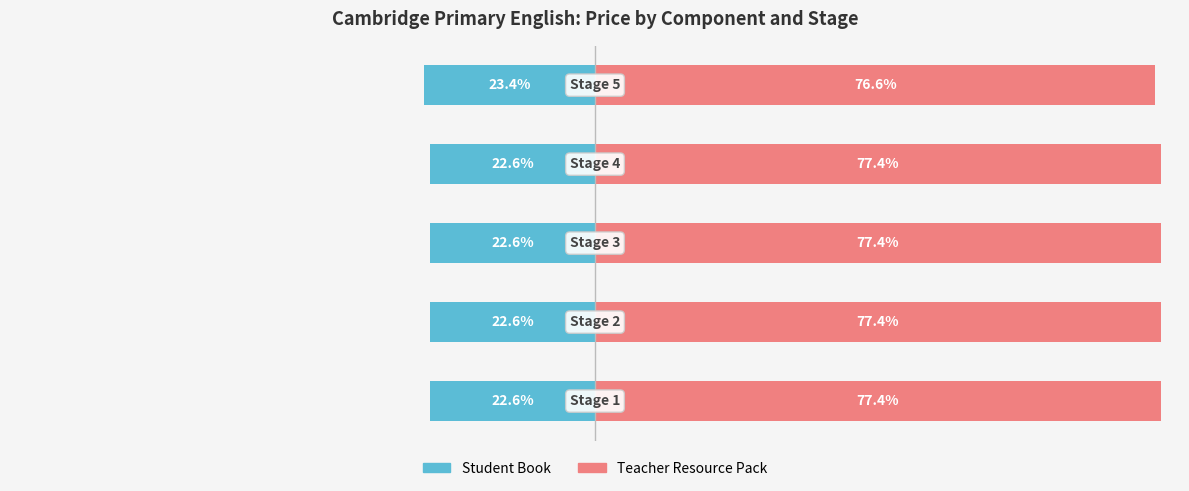

What value does the Teacher Resource Pack series have at 0?

77.4